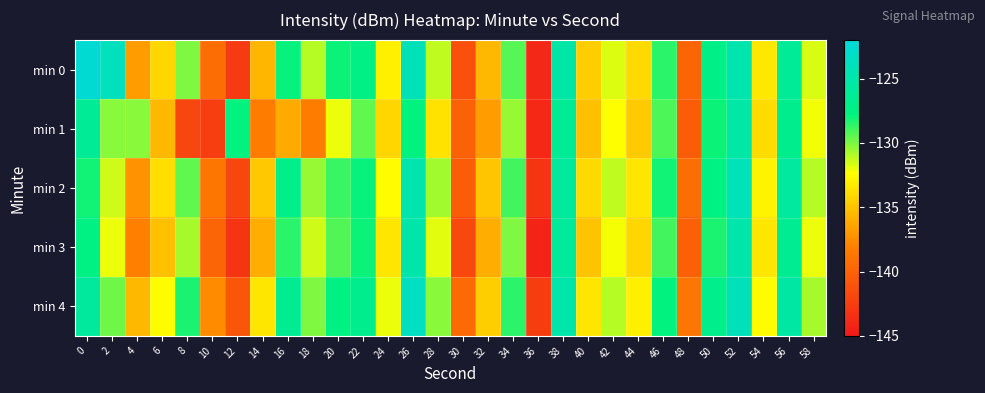

What is the minimum value shown in the chart?

-144.2